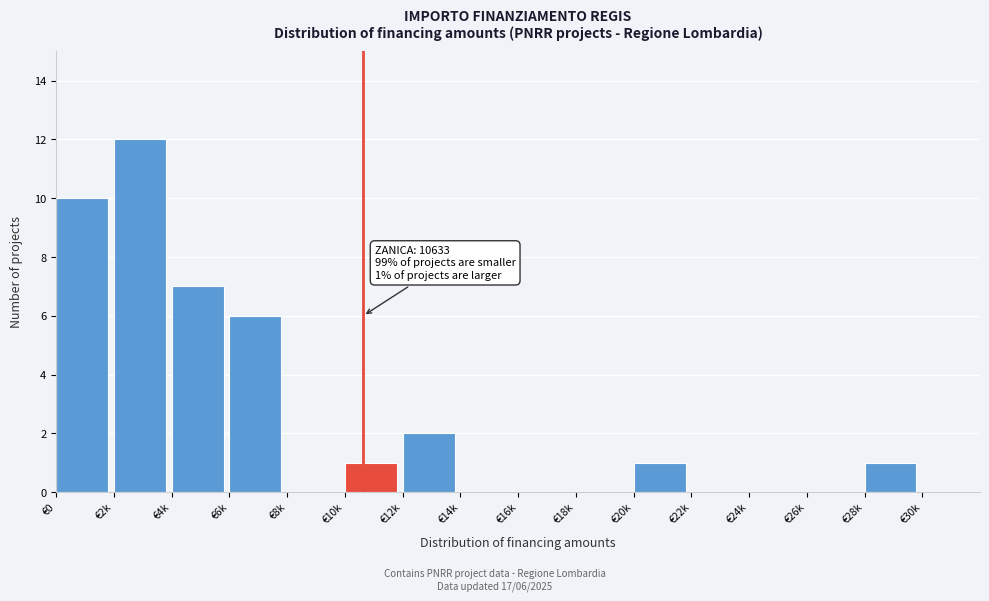

Reading left to right, extract all data points from this chart.

€0=10	€2k=12	€4k=7	€6k=6	€8k=0	€10k=1	€12k=2	€14k=0	€16k=0	€18k=0	€20k=1	€22k=0	€24k=0	€26k=0	€28k=1	€30k=0